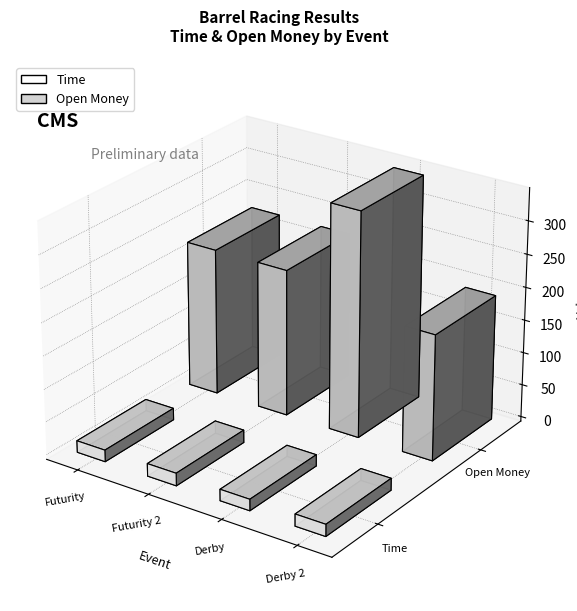

At which label does Time reach its peak?

Futurity 2